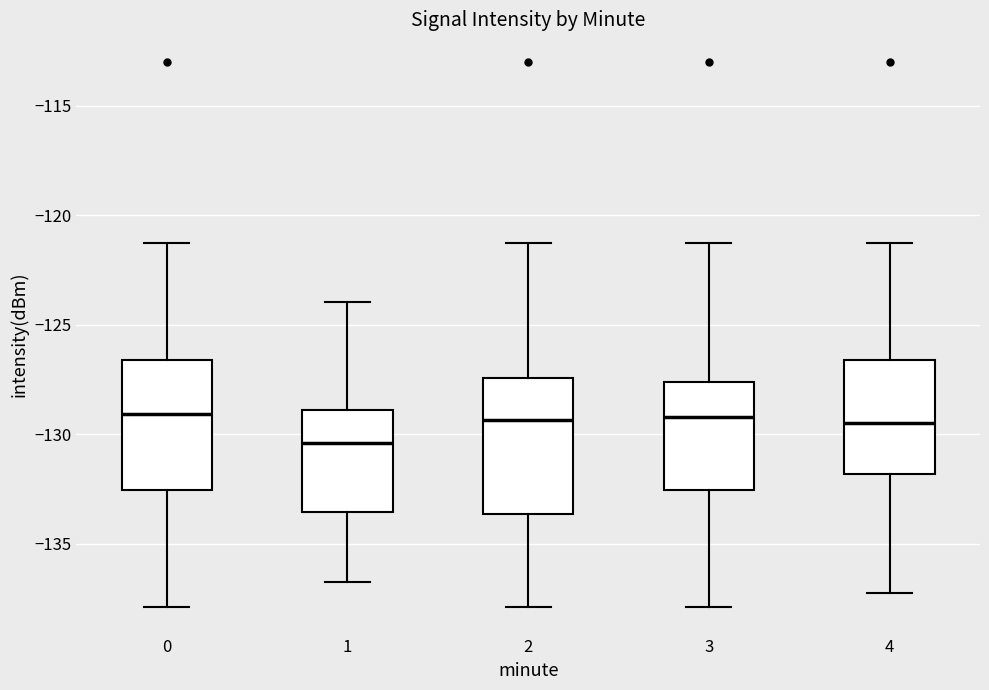

Reading left to right, transcribe this box plot: for each box, give where its median line is, the range the box spans, and where its two whiskers end, as read against the y-axis. The values are not printed on the chart, so give them approximately, as read against the axis.

0: median -129.0, box -132.5 to -126.5, whiskers -138.0 to -121.0
1: median -130.5, box -133.5 to -129.0, whiskers -137.0 to -124.0
2: median -129.5, box -133.5 to -127.5, whiskers -138.0 to -121.0
3: median -129.0, box -132.5 to -127.5, whiskers -138.0 to -121.0
4: median -129.5, box -132.0 to -126.5, whiskers -137.5 to -121.0